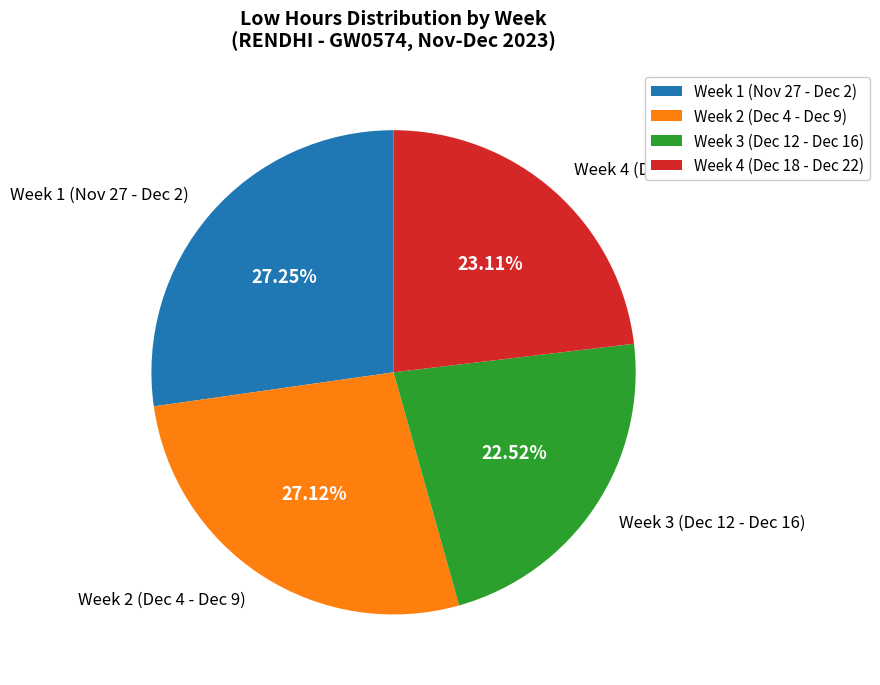

Between Week 3 (Dec 12 - Dec 16) and Week 2 (Dec 4 - Dec 9), which is larger?

Week 2 (Dec 4 - Dec 9)